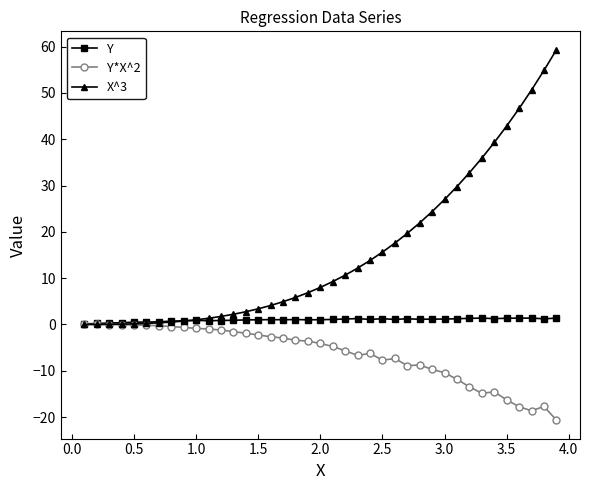

What is the value of the Y*X^2 point at the 28th from the left?

-8.8